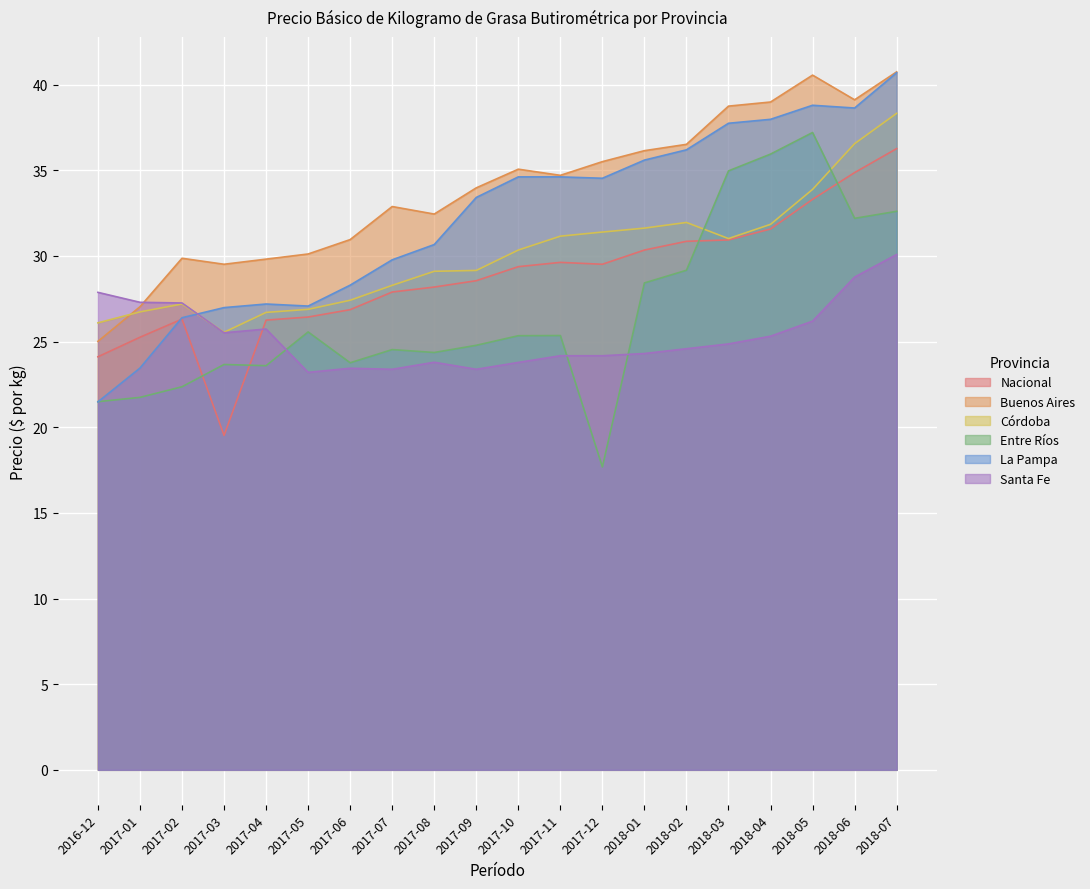

At which category does the chart reach its minimum across all series?

2017-12